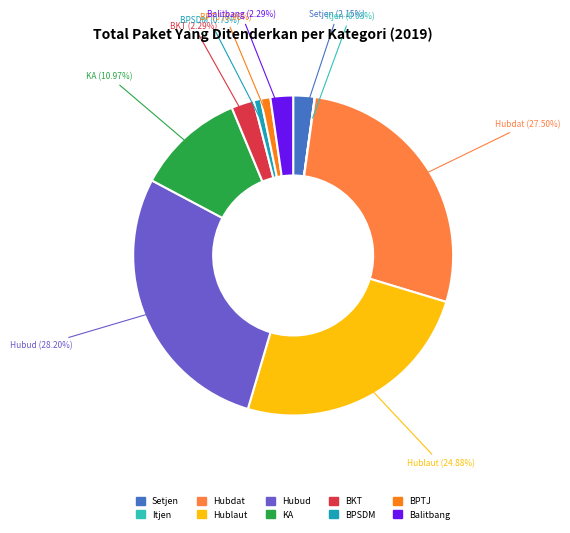

Is there any slice that represents more than half of the pie?

No